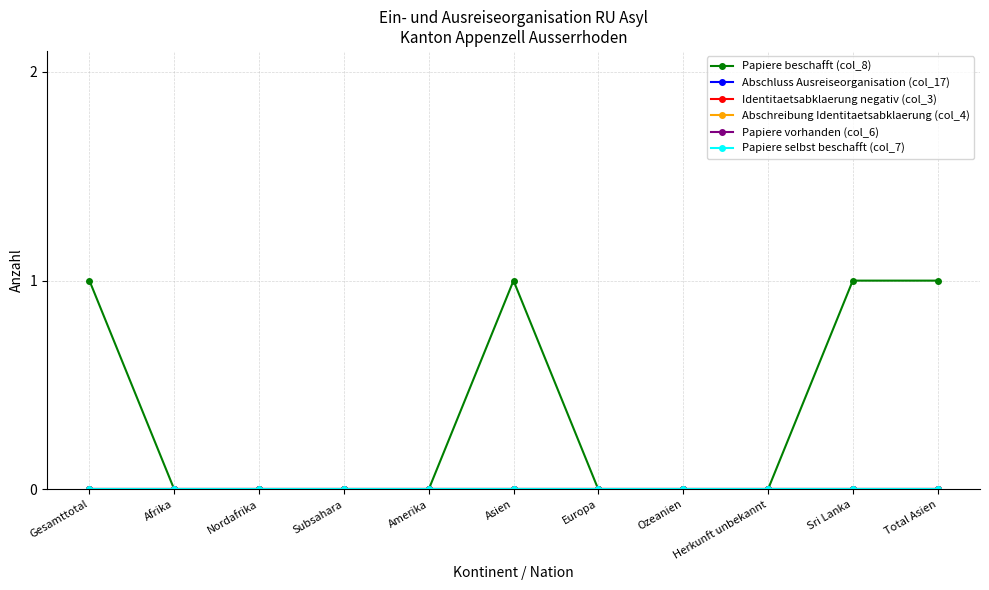

True or false: Papiere selbst beschafft (col_7) and Papiere vorhanden (col_6) intersect in this chart.

False